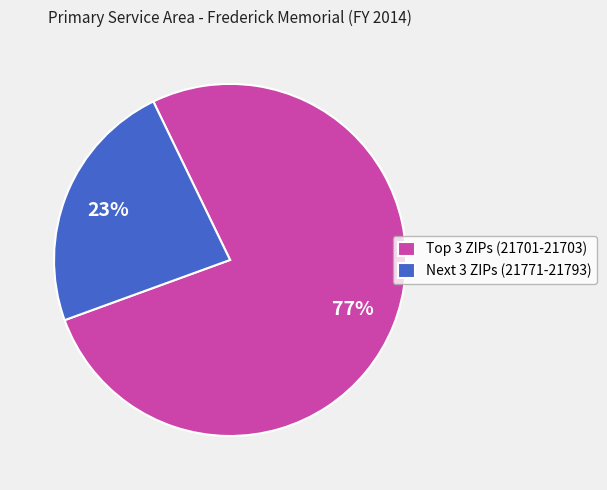

To the nearest percent, what percentage of the pie is Next 3 ZIPs (21771-21793)?

23%